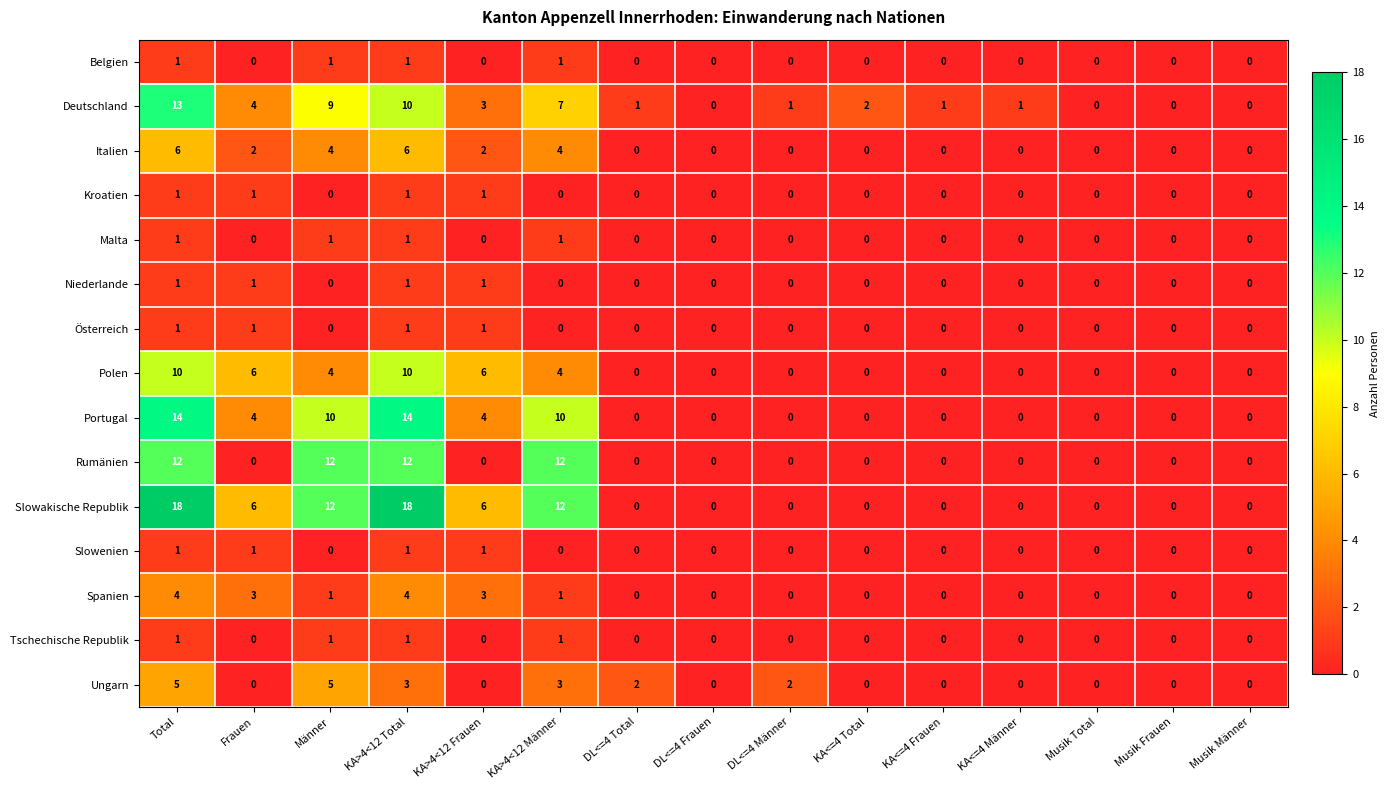

What is the total value across all series at KA>4<12 Total?

84